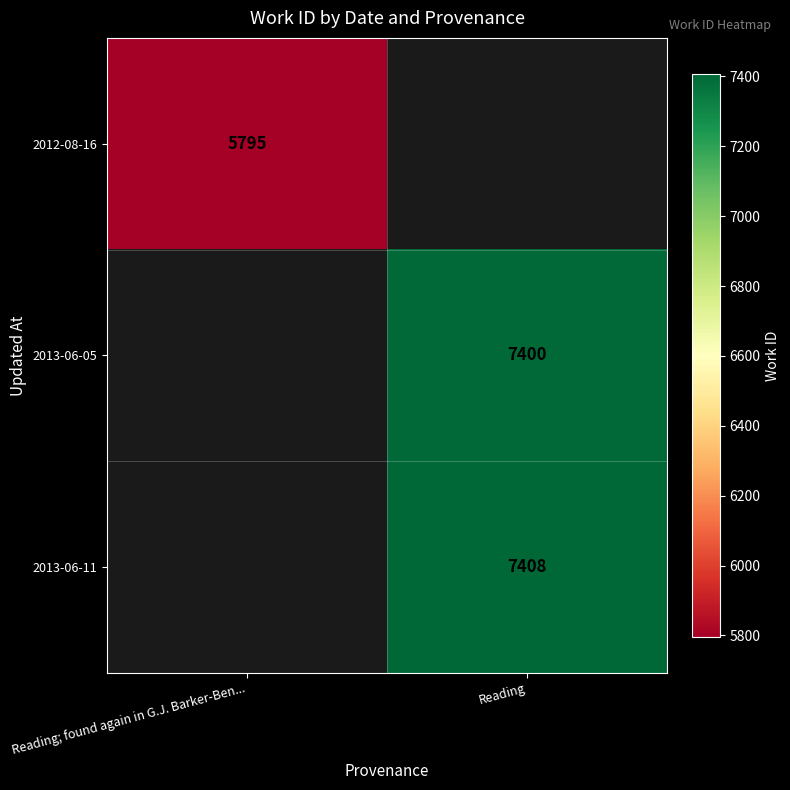

How many distinct data groups are displayed?

3